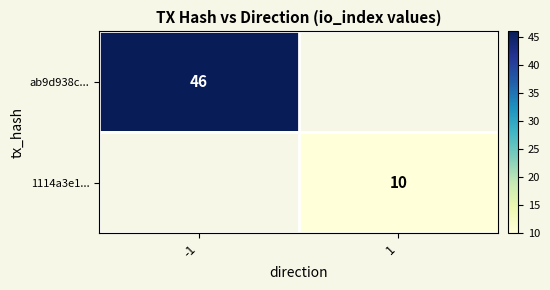

The 1114a3e1... series shows 15 at 1. True or false?

False